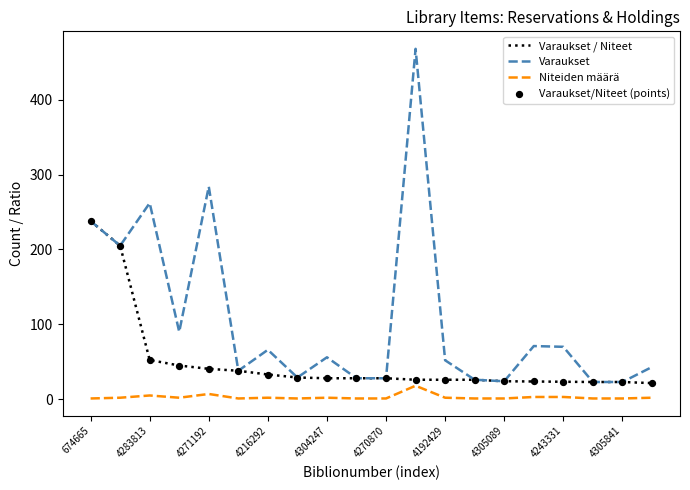

At how many categories does at least one series exceed 83?

6